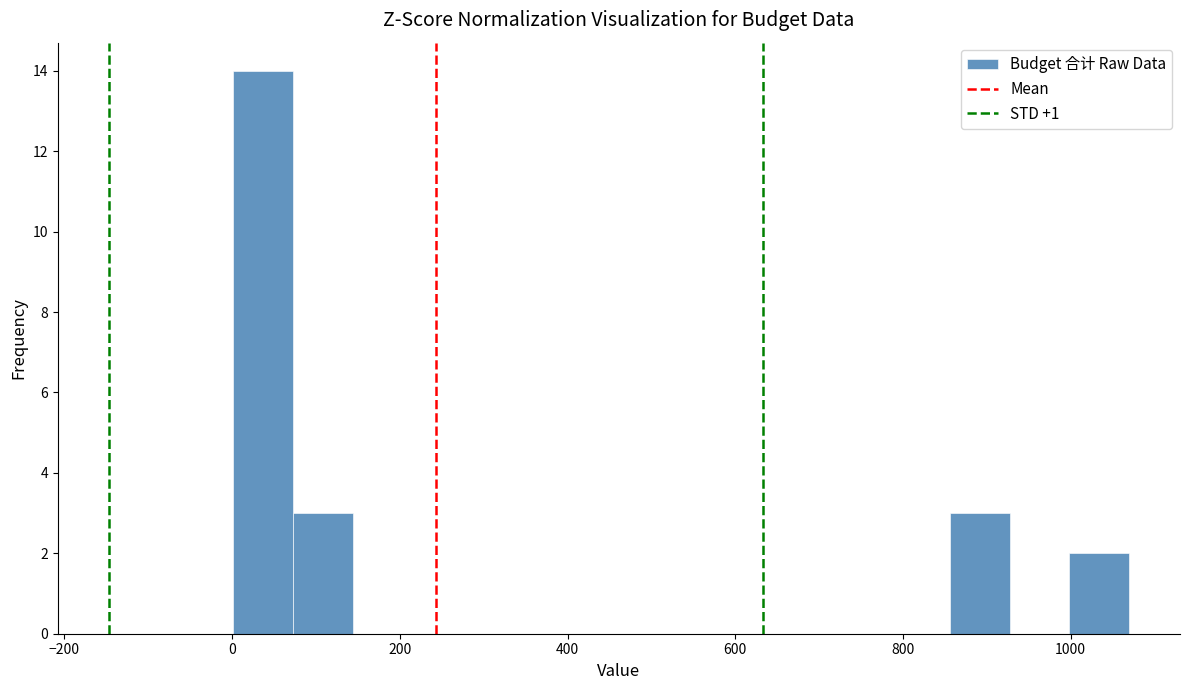

Read against the x-axis, roughly where is the centre of the tallest bar?

40